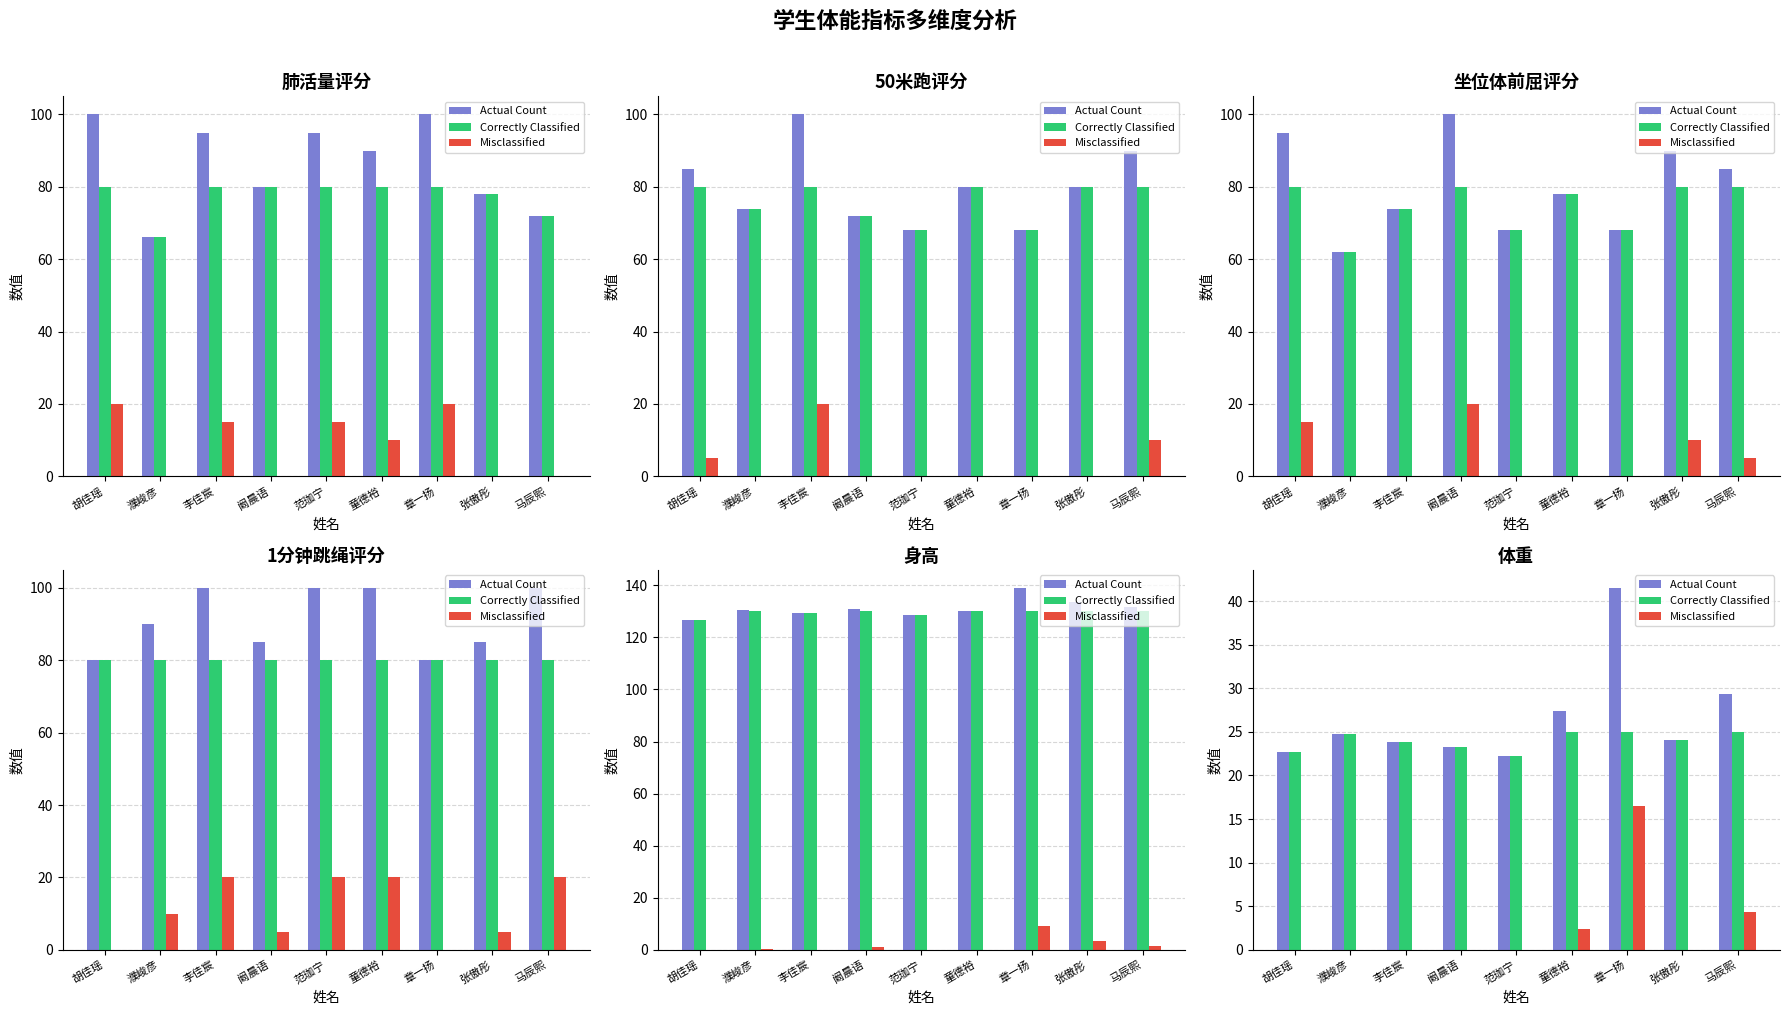

Is the value of Misclassified at 阚晨语 greater than the value of Correctly Classified at 胡佳瑶?

No